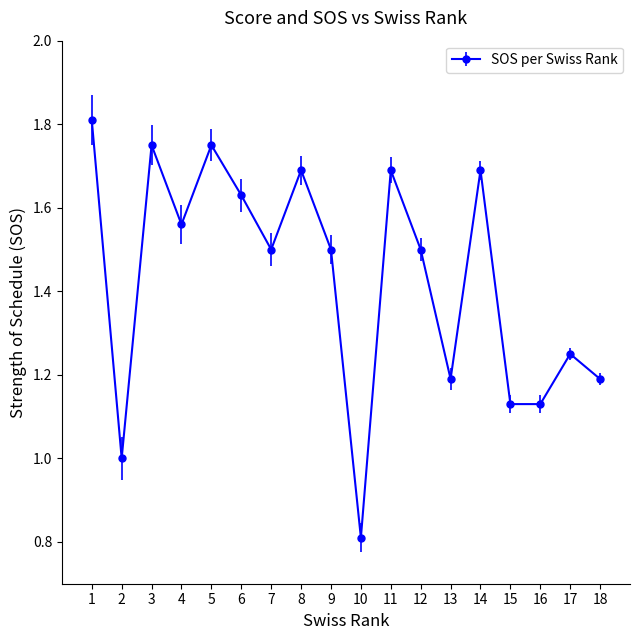

At which category does the chart reach its minimum across all series?

10